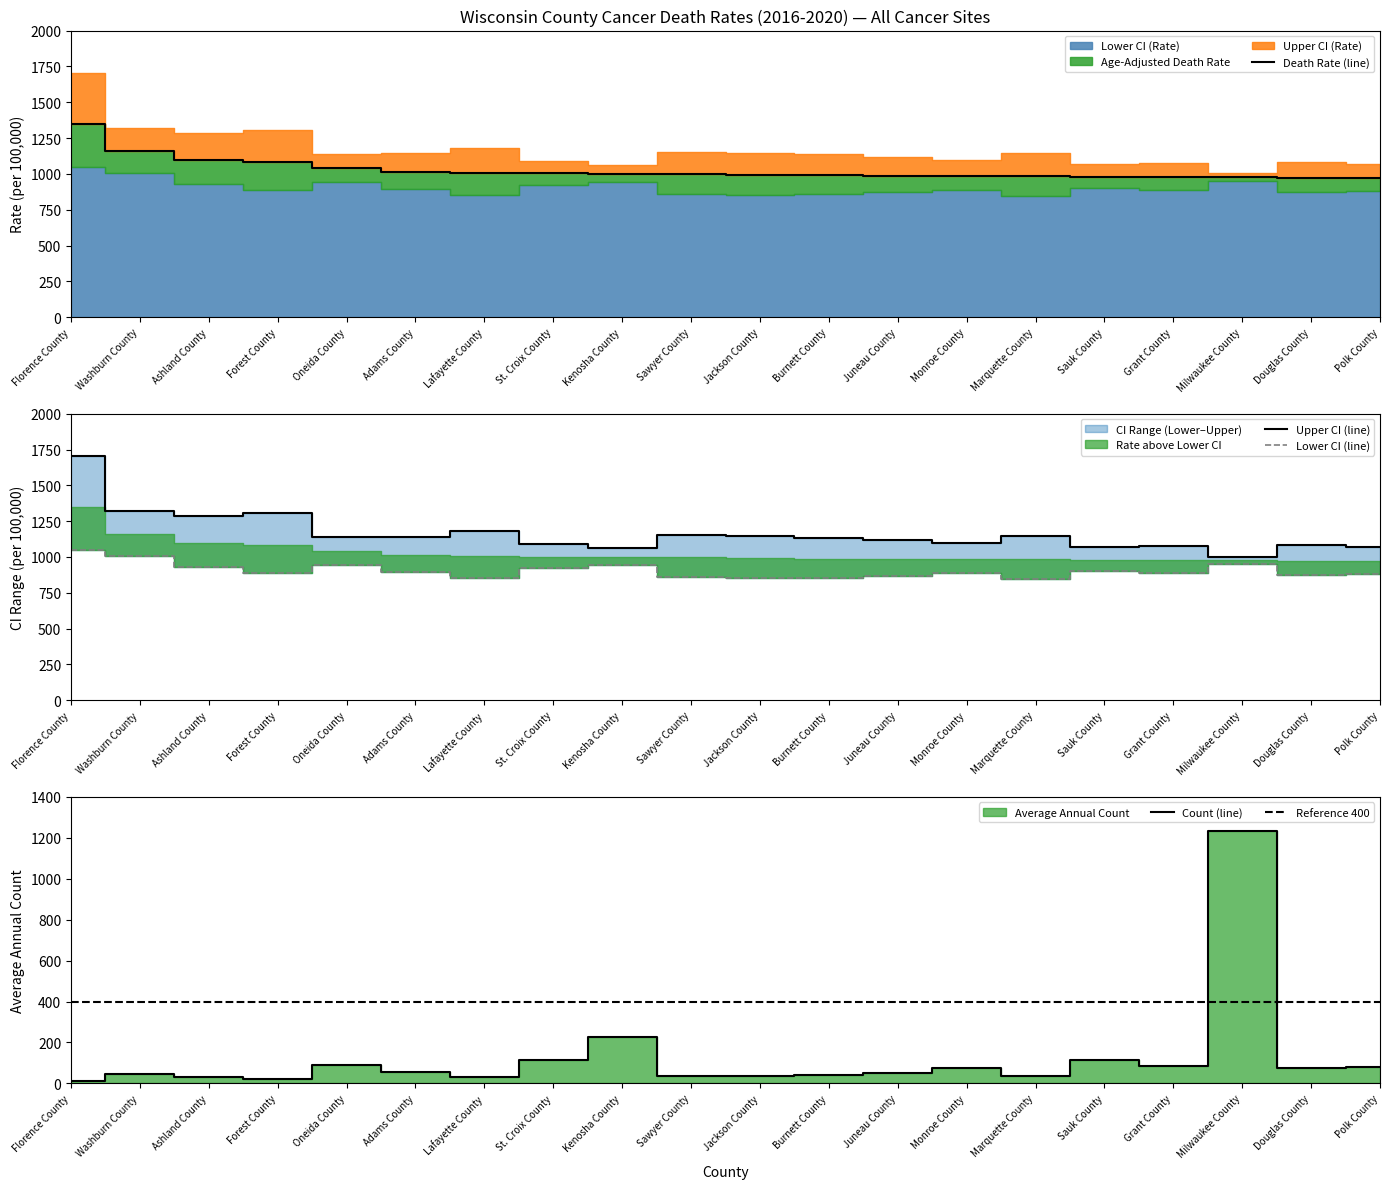

What is the maximum value shown in the chart?

1706.8